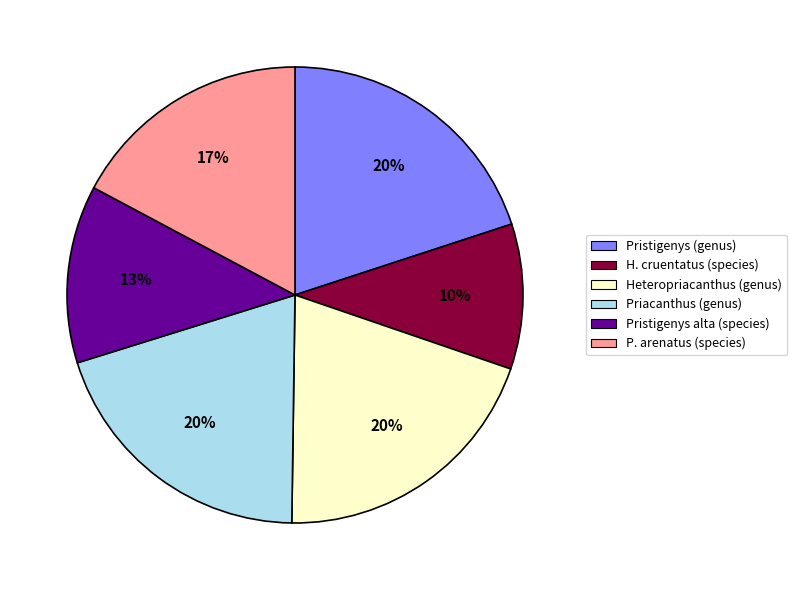

True or false: Priacanthus (genus) accounts for 20% of the total.

True